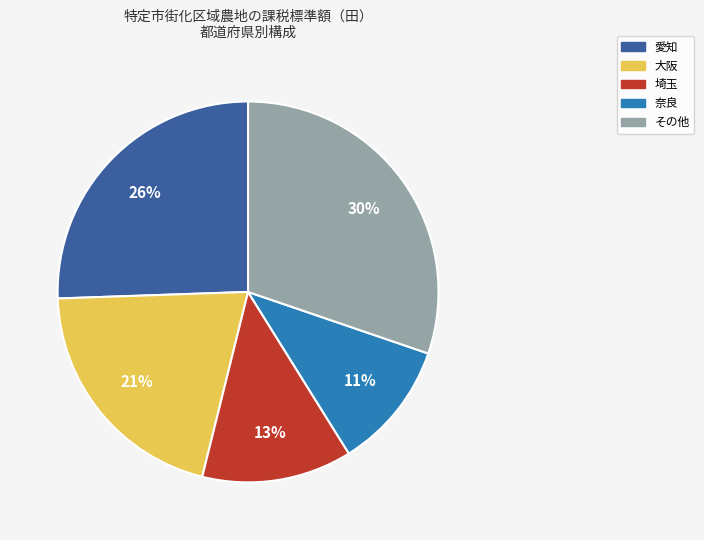

Does any single category account for the majority?

No